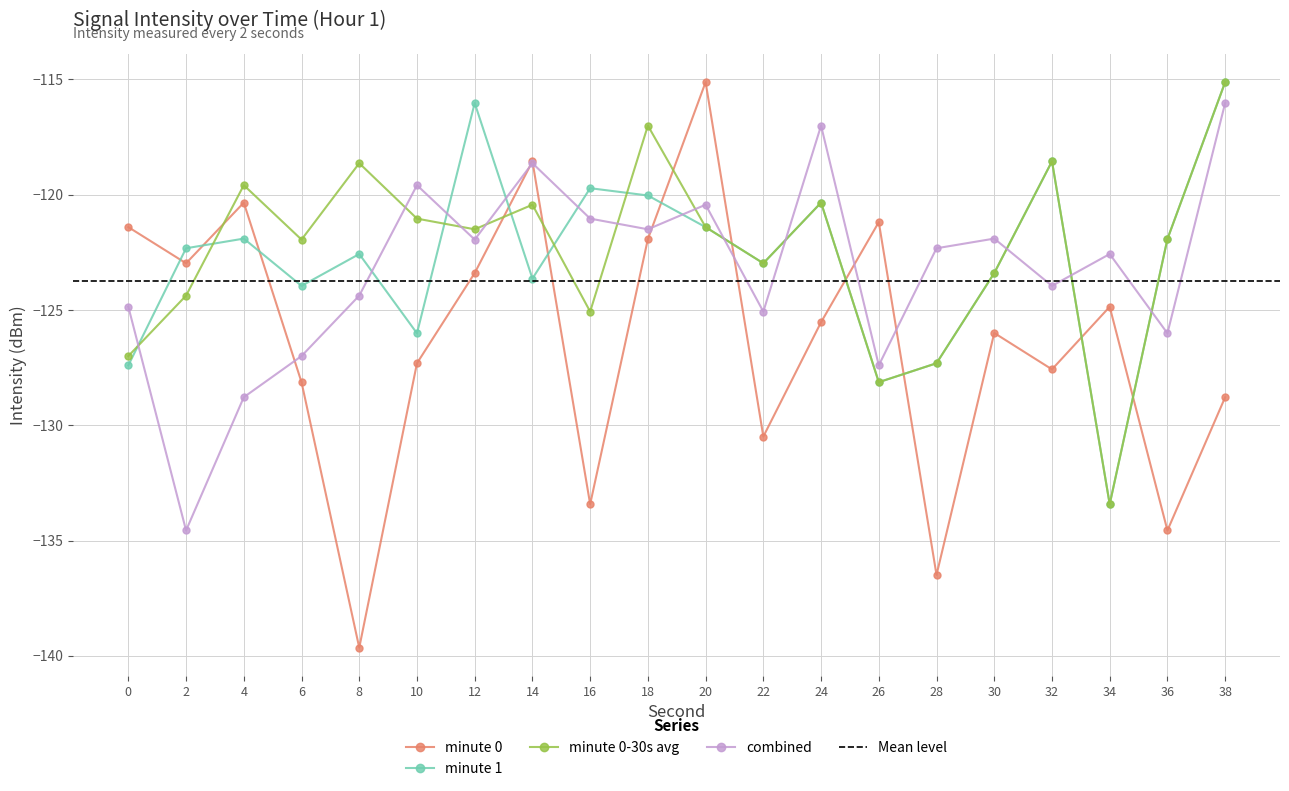

Reading left to right, list all the values displayed in this chart.

minute 0: 0=-121.4	2=-123.0	4=-120.3	6=-128.1	8=-139.6	10=-127.3	12=-123.4	14=-118.6	16=-133.4	18=-121.9	20=-115.1	22=-130.5	24=-125.5	26=-121.2	28=-136.5	30=-126.0	32=-127.6	34=-124.9	36=-134.6	38=-128.8
minute 1: 0=-127.4	2=-122.3	4=-121.9	6=-124.0	8=-122.6	10=-126.0	12=-116.0	14=-123.6	16=-119.7	18=-120.0	20=-121.4	22=-123.0	24=-120.3	26=-128.1	28=-127.3	30=-123.4	32=-118.6	34=-133.4	36=-121.9	38=-115.1
minute 0-30s avg: 0=-127.0	2=-124.4	4=-119.6	6=-121.9	8=-118.6	10=-121.0	12=-121.5	14=-120.4	16=-125.1	18=-117.0	20=-121.4	22=-123.0	24=-120.3	26=-128.1	28=-127.3	30=-123.4	32=-118.6	34=-133.4	36=-121.9	38=-115.1
combined: 0=-124.9	2=-134.6	4=-128.8	6=-127.0	8=-124.4	10=-119.6	12=-121.9	14=-118.6	16=-121.0	18=-121.5	20=-120.4	22=-125.1	24=-117.0	26=-127.4	28=-122.3	30=-121.9	32=-124.0	34=-122.6	36=-126.0	38=-116.0